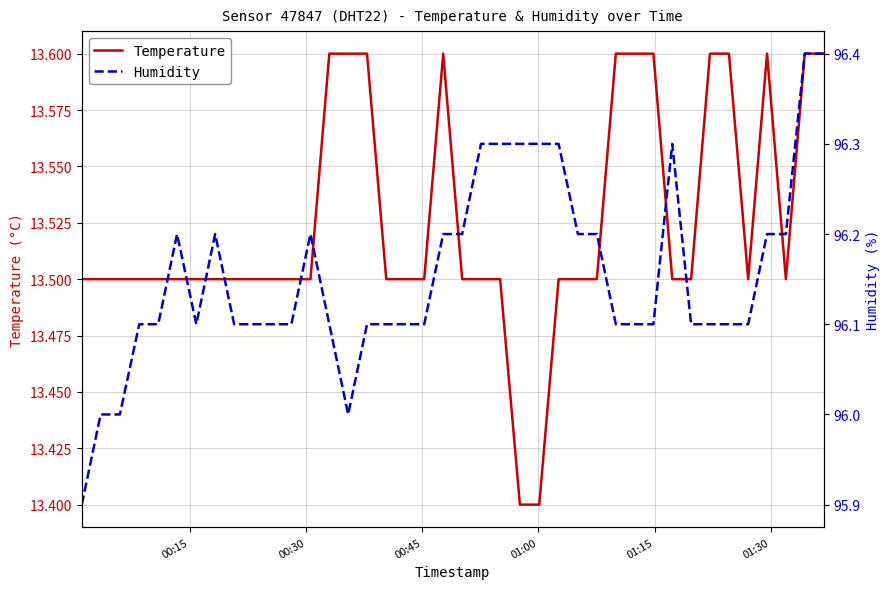

Rank the series by their maximum value, from highest to lowest.

Humidity, Temperature